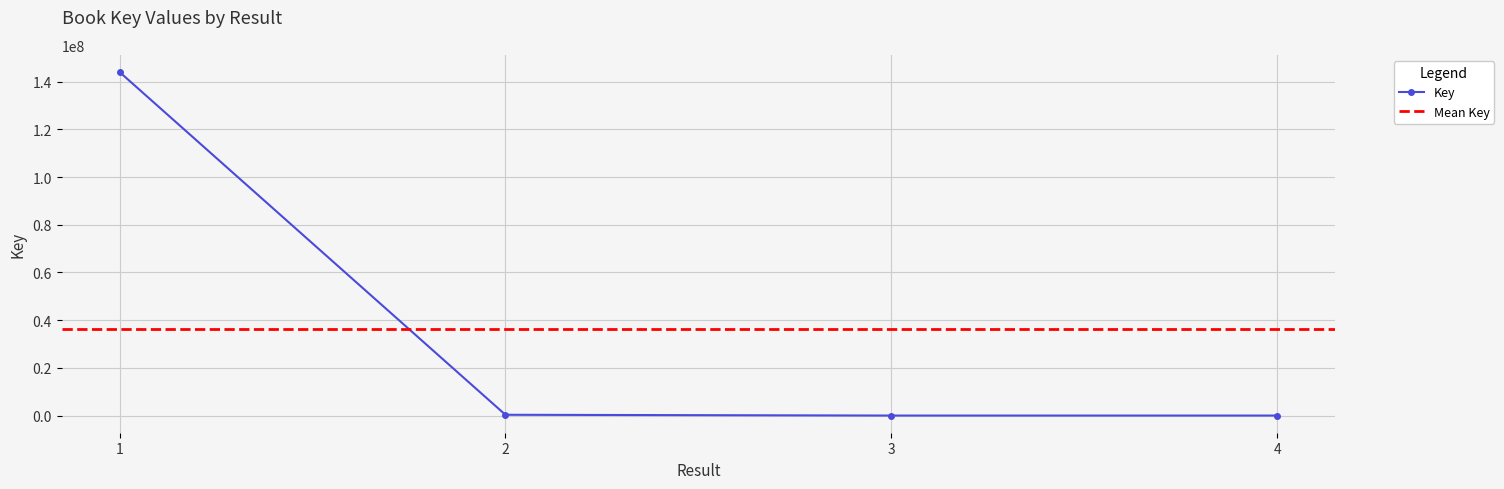

Which label corresponds to the smallest value in the chart?

3